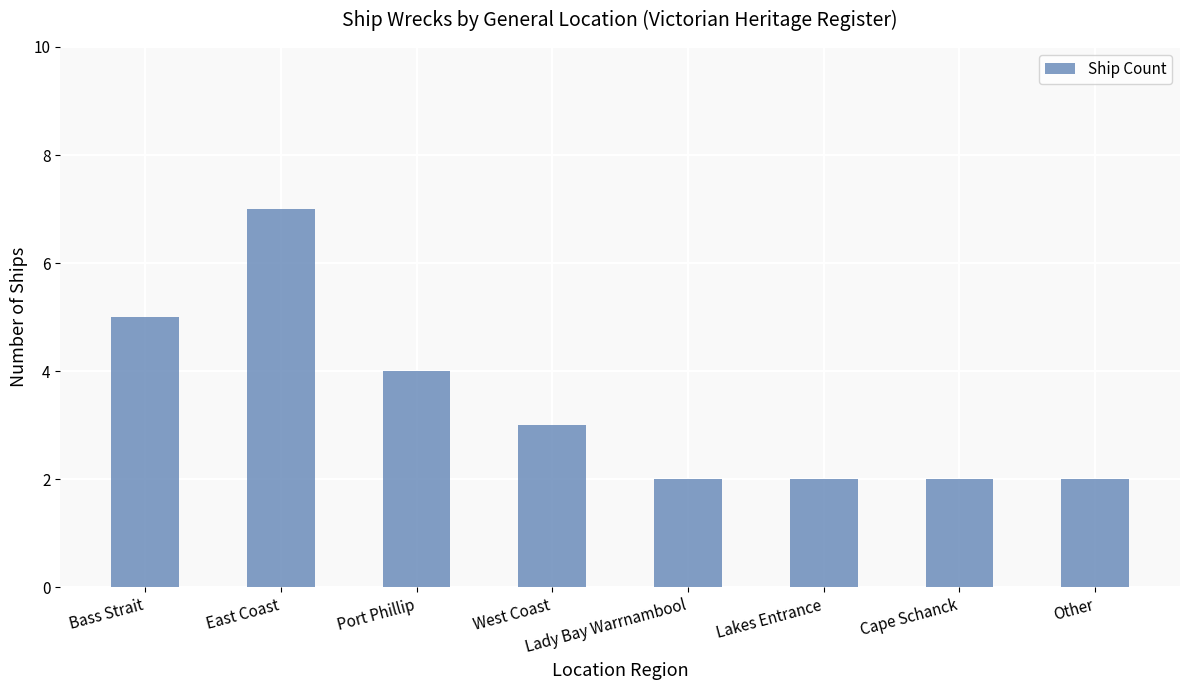

What is the difference between the maximum and minimum values?

5